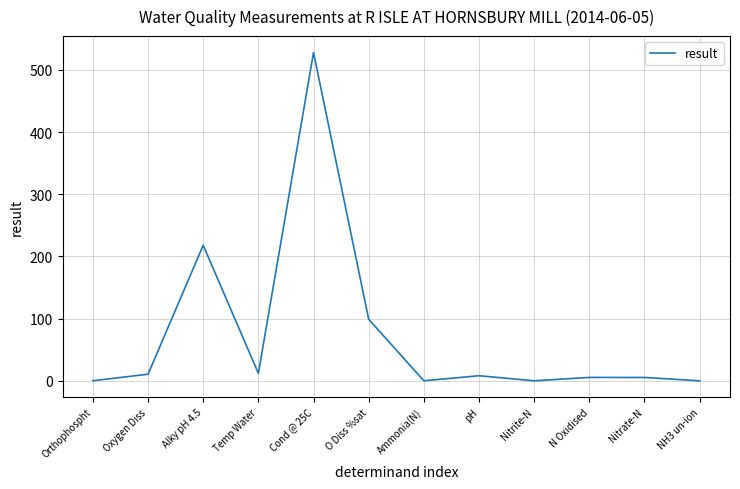

What is the change in value from Cond @ 25C to pH?

-519.8